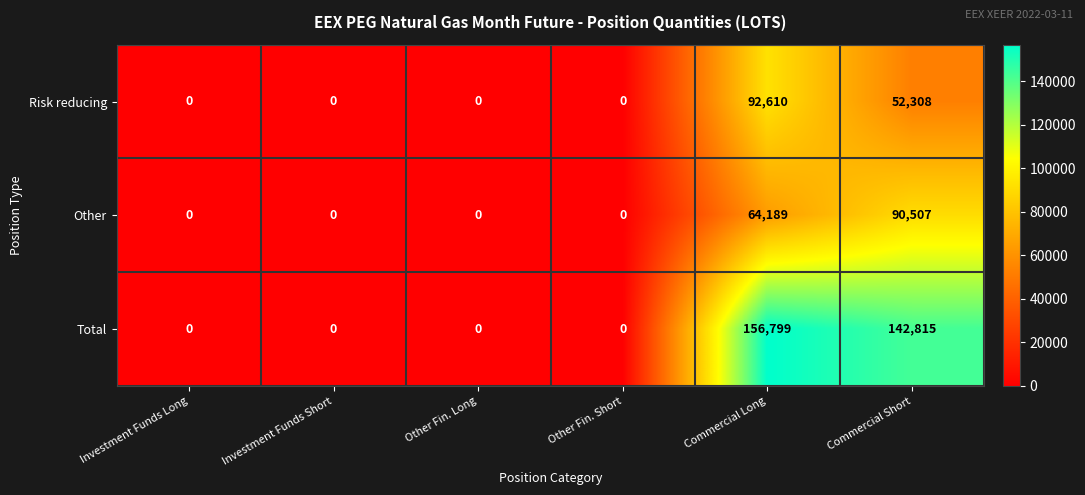

Reading left to right, transcribe all the data shown in this chart.

Risk reducing: Investment Funds Long=0	Investment Funds Short=0	Other Fin. Long=0	Other Fin. Short=0	Commercial Long=92610	Commercial Short=52308
Other: Investment Funds Long=0	Investment Funds Short=0	Other Fin. Long=0	Other Fin. Short=0	Commercial Long=64189	Commercial Short=90507
Total: Investment Funds Long=0	Investment Funds Short=0	Other Fin. Long=0	Other Fin. Short=0	Commercial Long=156799	Commercial Short=142815